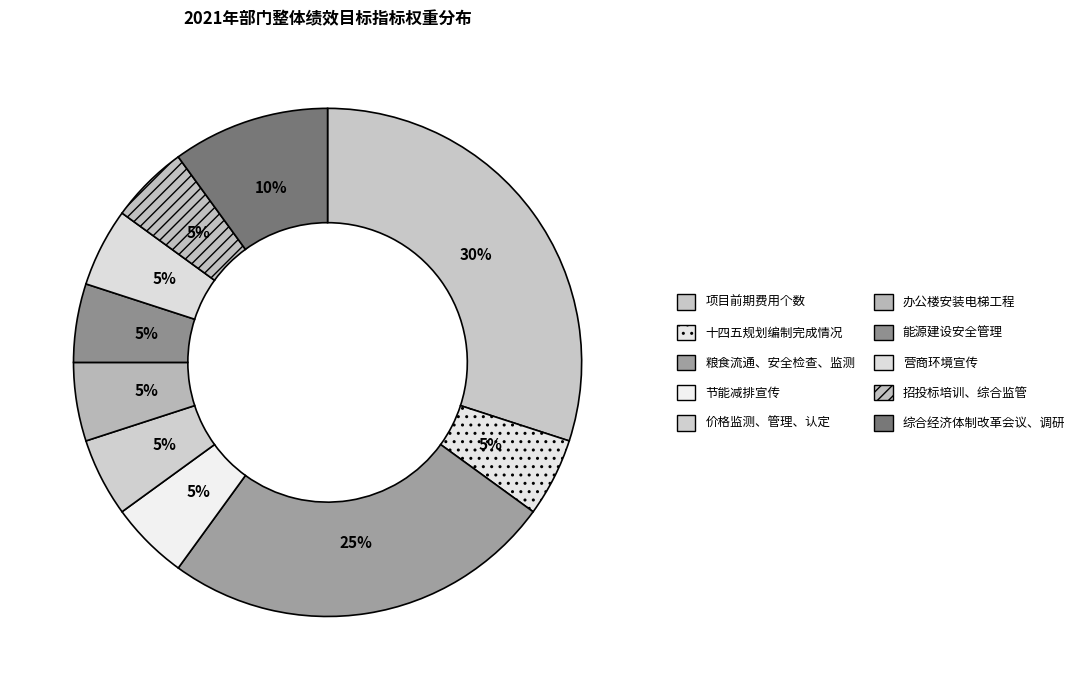

The 办公楼安装电梯工程 slice represents 5% of the pie. True or false?

True